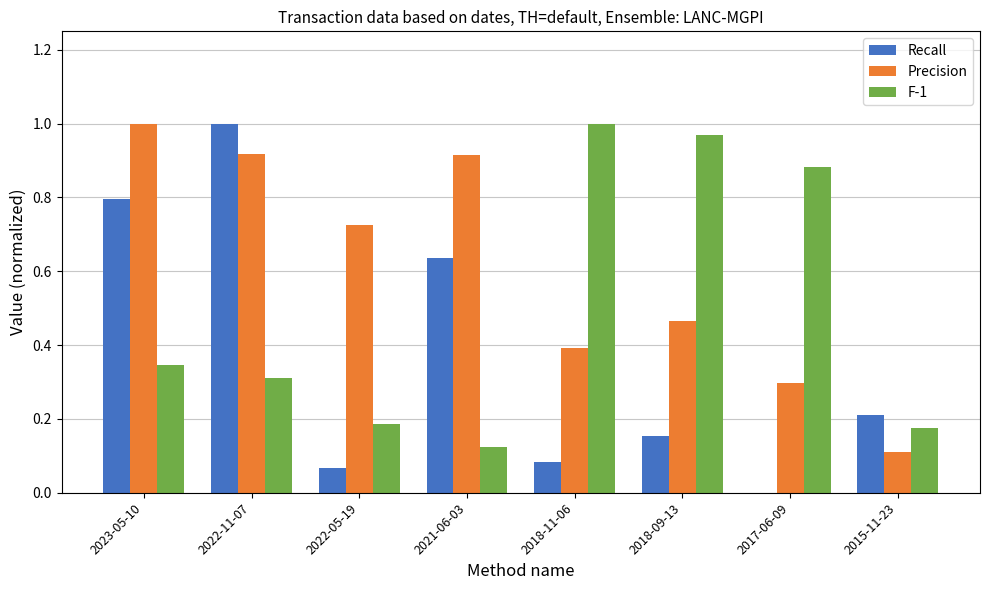

Which category has the highest value in the Recall series?

2022-11-07